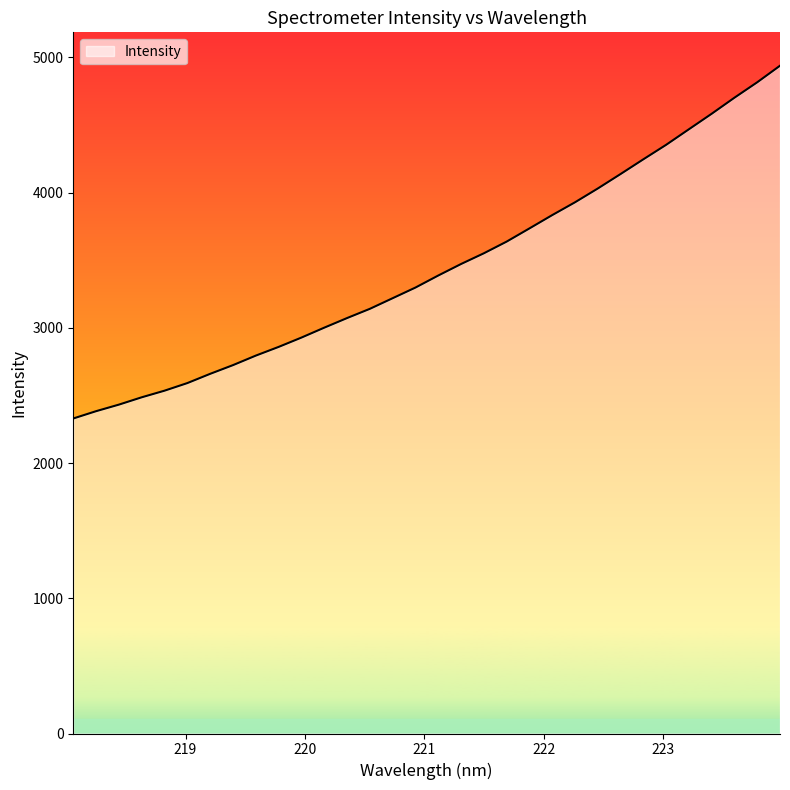

What is the minimum value shown in the chart?

2329.6